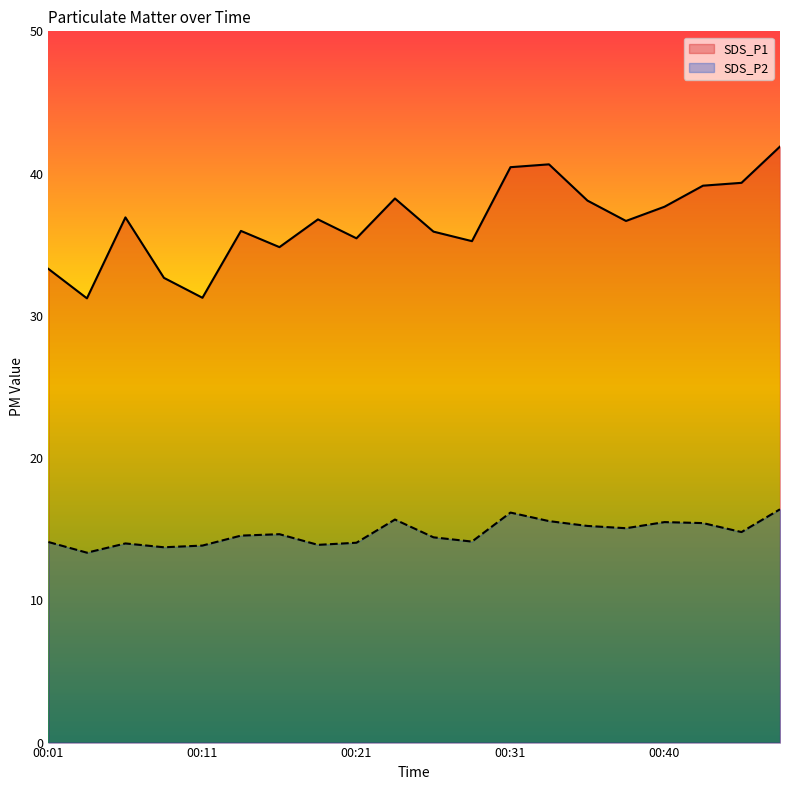

Reading left to right, list all the values displayed in this chart.

SDS_P1: 00:01=33.3	00:04=31.2	00:06=36.9	00:09=32.7	00:11=31.3	00:14=36.0	00:16=34.8	00:19=36.8	00:21=35.5	00:23=38.2	00:26=35.9	00:28=35.2	00:31=40.5	00:33=40.6	00:36=38.1	00:38=36.7	00:40=37.7	00:43=39.1	00:45=39.4	00:48=41.9
SDS_P2: 00:01=14.1	00:04=13.3	00:06=14.0	00:09=13.7	00:11=13.8	00:14=14.6	00:16=14.7	00:19=13.9	00:21=14.1	00:23=15.7	00:26=14.4	00:28=14.1	00:31=16.2	00:33=15.6	00:36=15.2	00:38=15.1	00:40=15.5	00:43=15.4	00:45=14.8	00:48=16.4